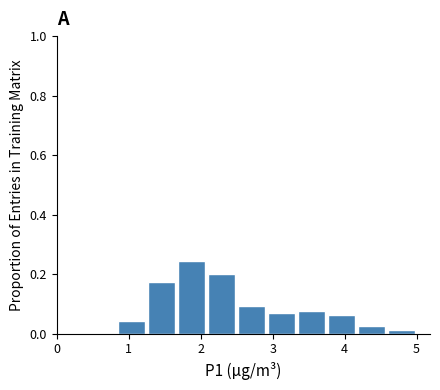

Reading left to right, transcribe this chart: for each bar, give the range it covers on the x-axis and its height. Neither the bar edges nor the heights are printed on the chart, so give them approximately, as read against the axes.

0.8 to 1.2: 0.04
1.2 to 1.7: 0.18
1.7 to 2.1: 0.24
2.1 to 2.5: 0.20
2.5 to 2.9: 0.10
2.9 to 3.3: 0.06
3.3 to 3.7: 0.08
3.7 to 4.2: 0.06
4.2 to 4.6: 0.02
4.6 to 5.0: under 0.02